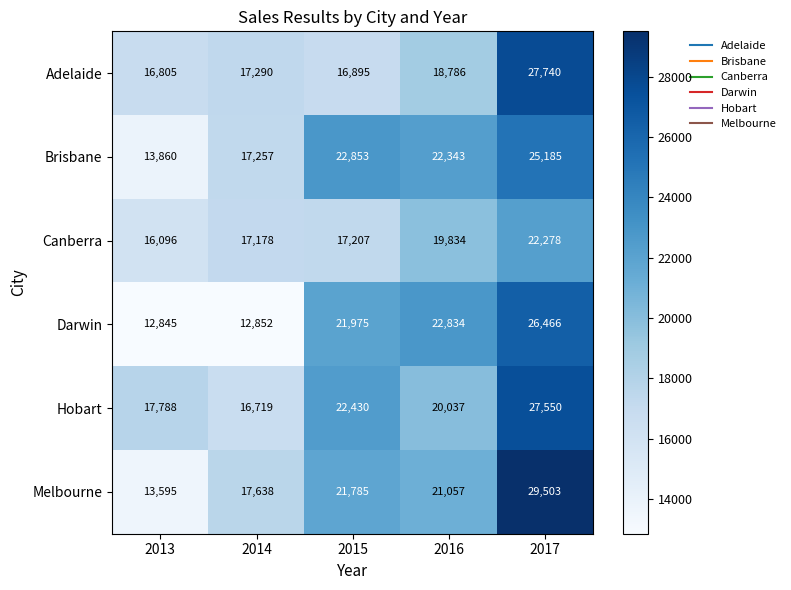

What is the maximum value shown in the chart?

29503